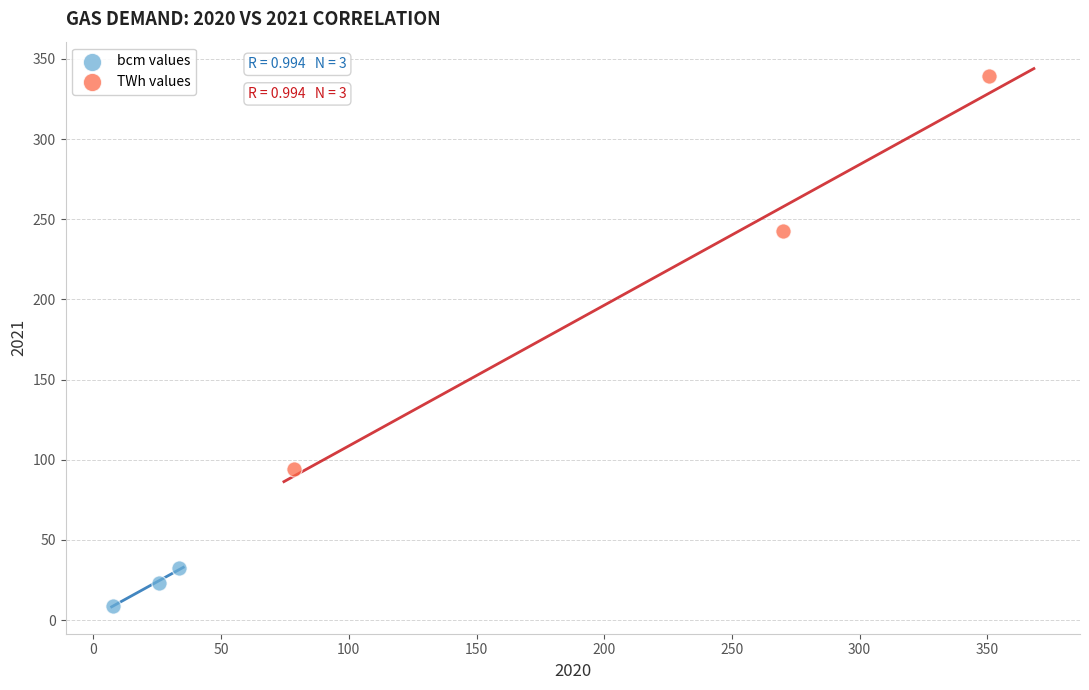

Which series reaches the maximum Y coordinate?

TWh values